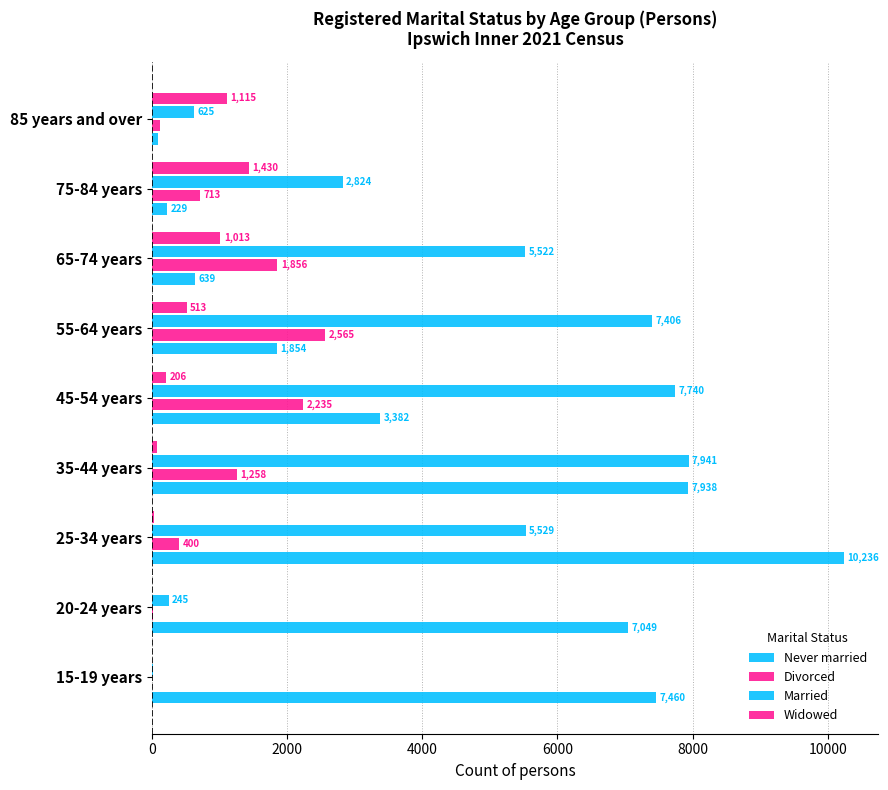

Reading right to left, what are all the values shown in this chart?

Never married: 86	229	639	1854	3382	7938	10236	7049	7460
Divorced: 118	713	1856	2565	2235	1258	400	13	3
Married: 625	2824	5522	7406	7740	7941	5529	245	9
Widowed: 1115	1430	1013	513	206	70	30	5	0